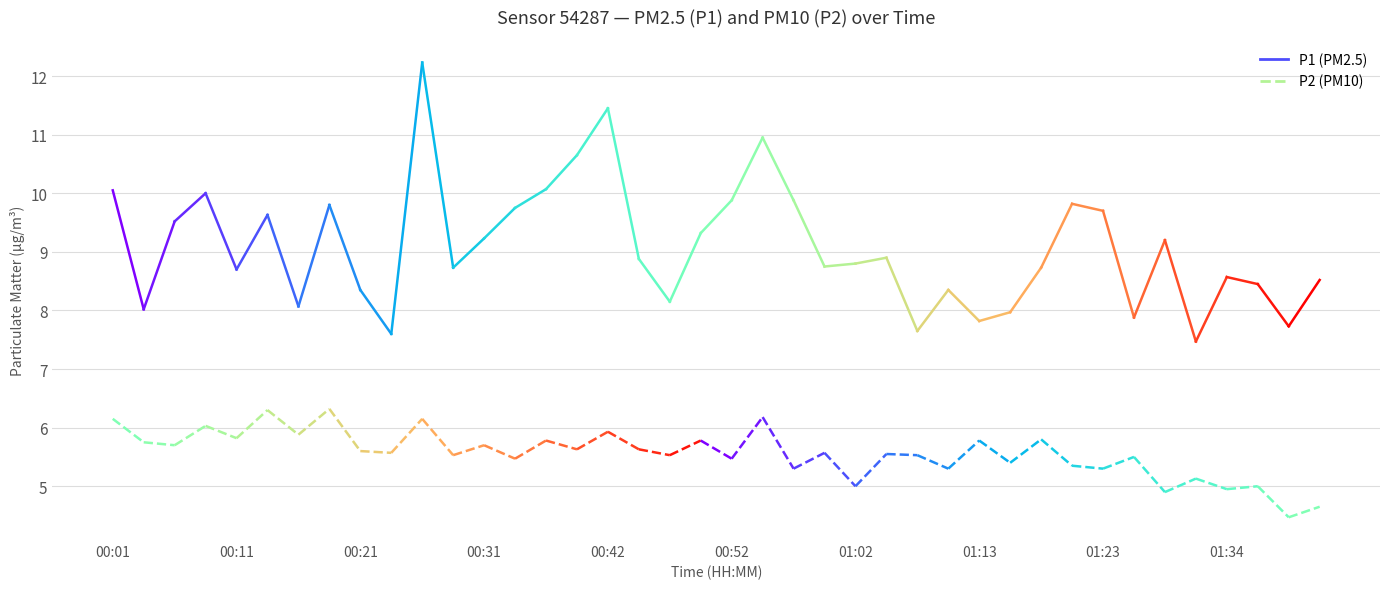

Rank the series at 00:01 from lowest to highest value.

P2, P1